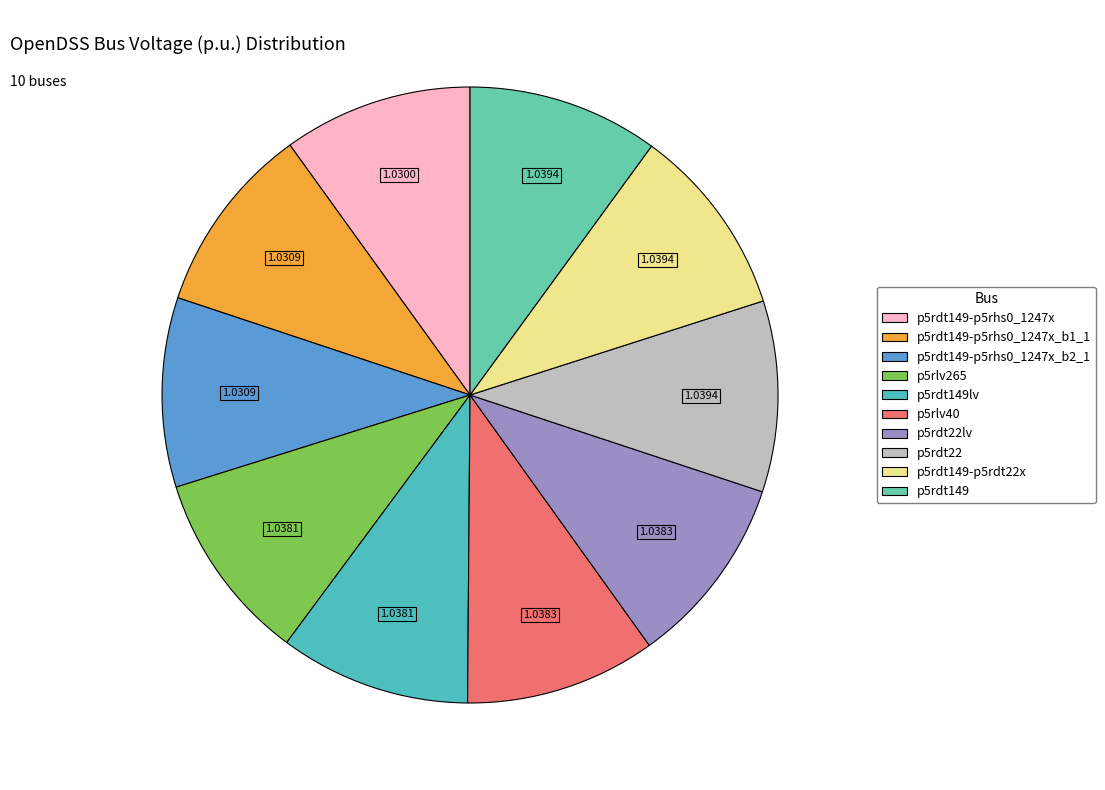

Rank the categories by value from highest to lowest.

p5rdt149, p5rdt149-p5rdt22x, p5rdt22, p5rdt22lv, p5rlv40, p5rdt149lv, p5rlv265, p5rdt149-p5rhs0_1247x_b2_1, p5rdt149-p5rhs0_1247x_b1_1, p5rdt149-p5rhs0_1247x